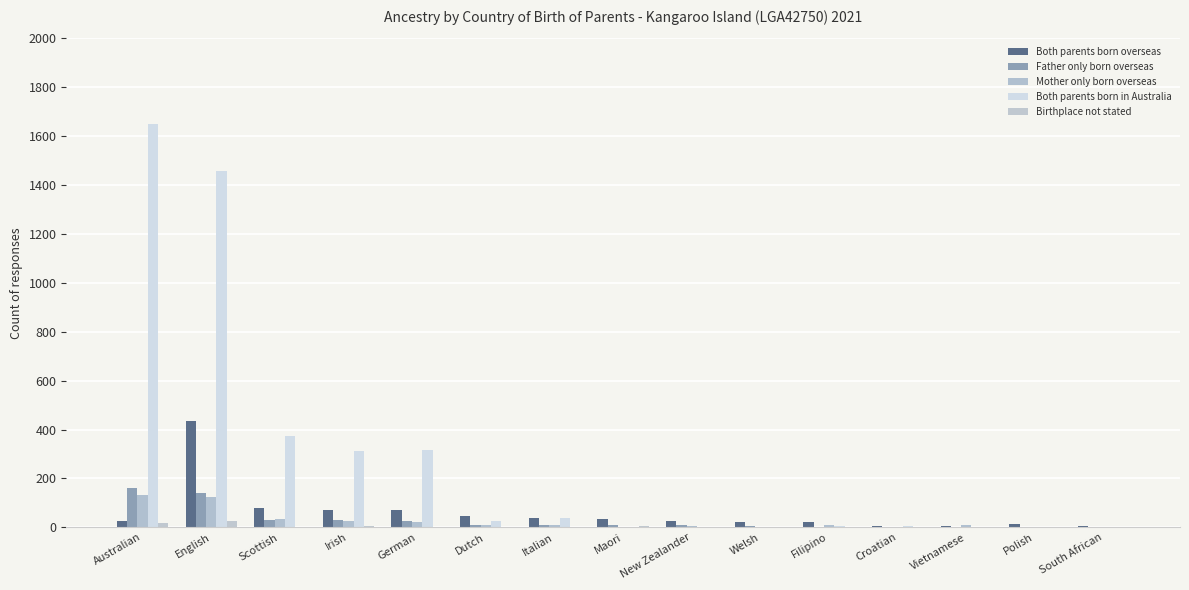

Count the number of categories in the chart.

15